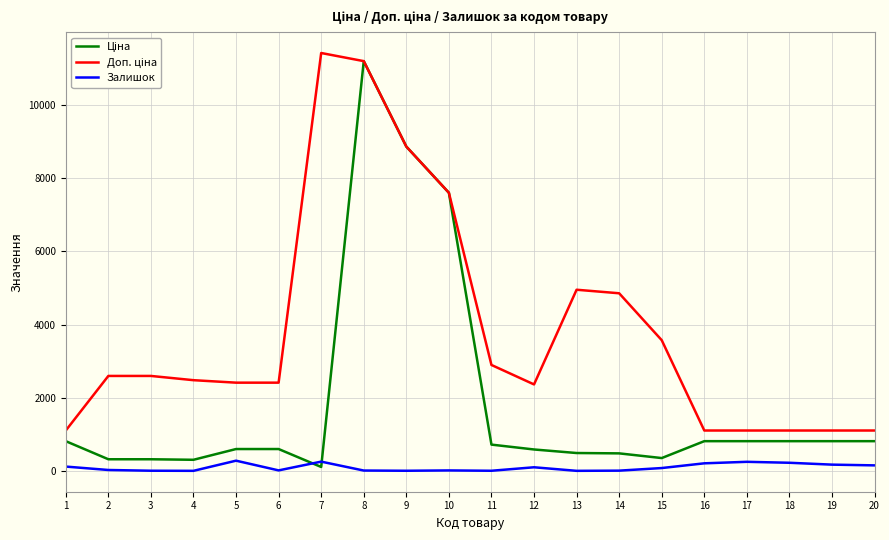

True or false: Доп. ціна and Залишок cross at least once.

False